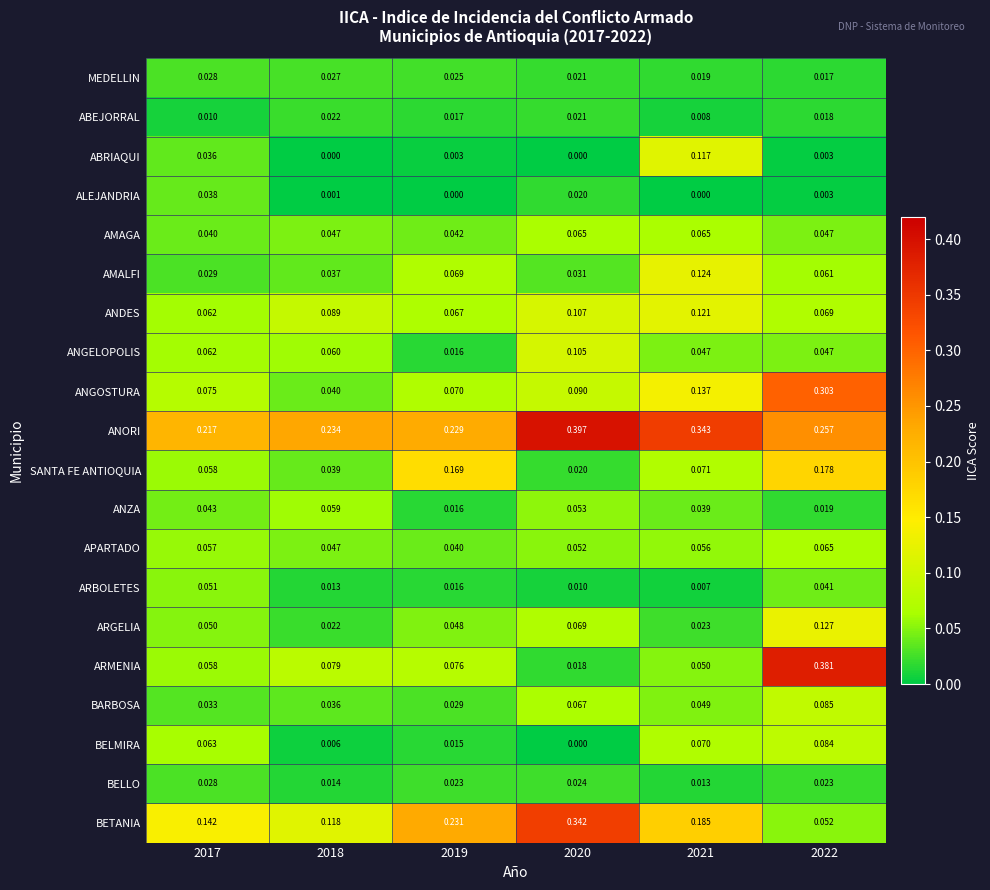

Is the value of APARTADO at 2021 greater than the value of BELMIRA at 2018?

Yes